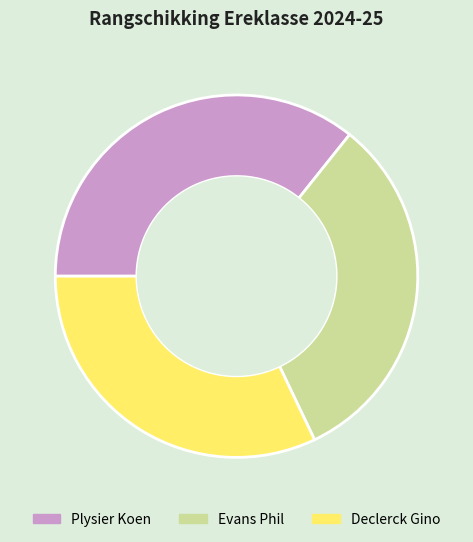

Does Plysier Koen account for over 50% of the chart?

No